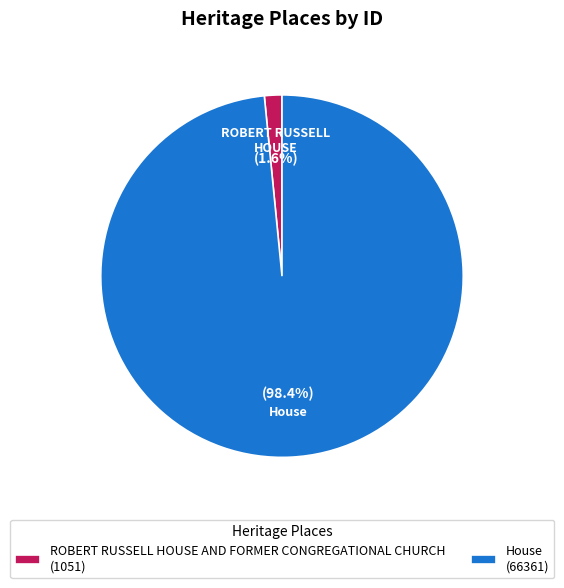

Do ROBERT RUSSELL HOUSE AND FORMER CONGREGATIONAL CHURCH and House together represent more than half of the pie?

Yes